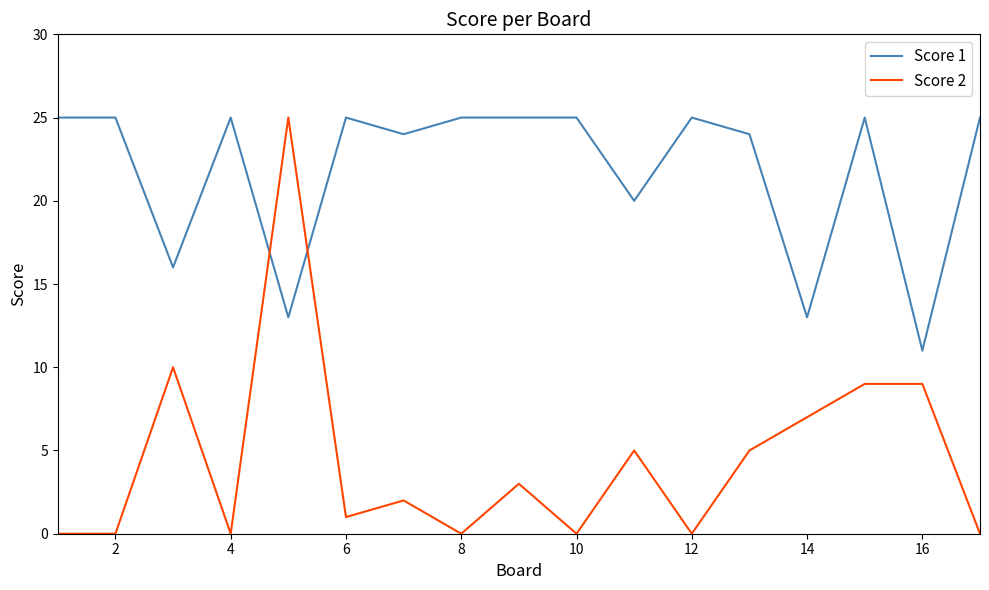

List the series in order of their overall mean, highest first.

Score 1, Score 2